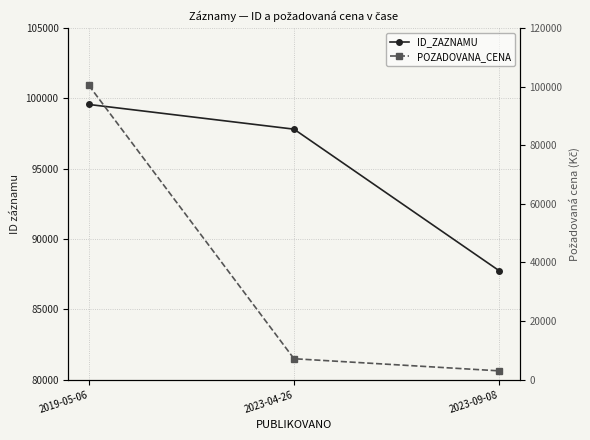

At which label is POZADOVANA_CENA closest to 51750?

2023-04-26